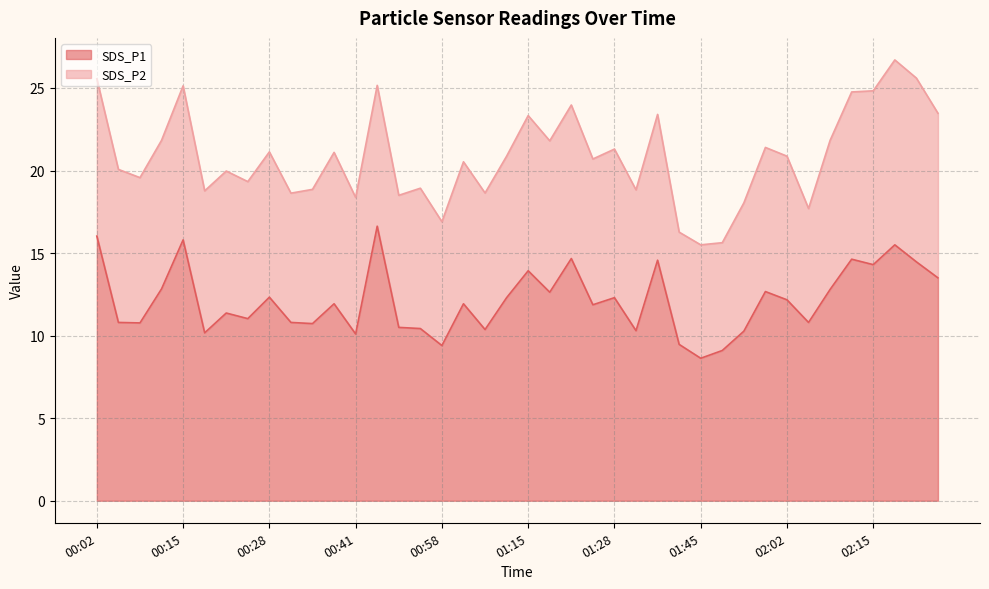

Reading right to left, what are all the values shown in this chart?

13.5	14.5	15.5	14.3	14.6	12.8	10.8	12.2	12.7	10.3	9.1	8.6	9.5	14.6	10.3	12.3	11.9	14.7	12.6	13.9	12.3	10.4	11.9	9.4	10.4	10.5	16.6	10.1	11.9	10.7	10.8	12.3	11.0	11.4	10.2	15.8	12.8	10.8	10.8	16.0